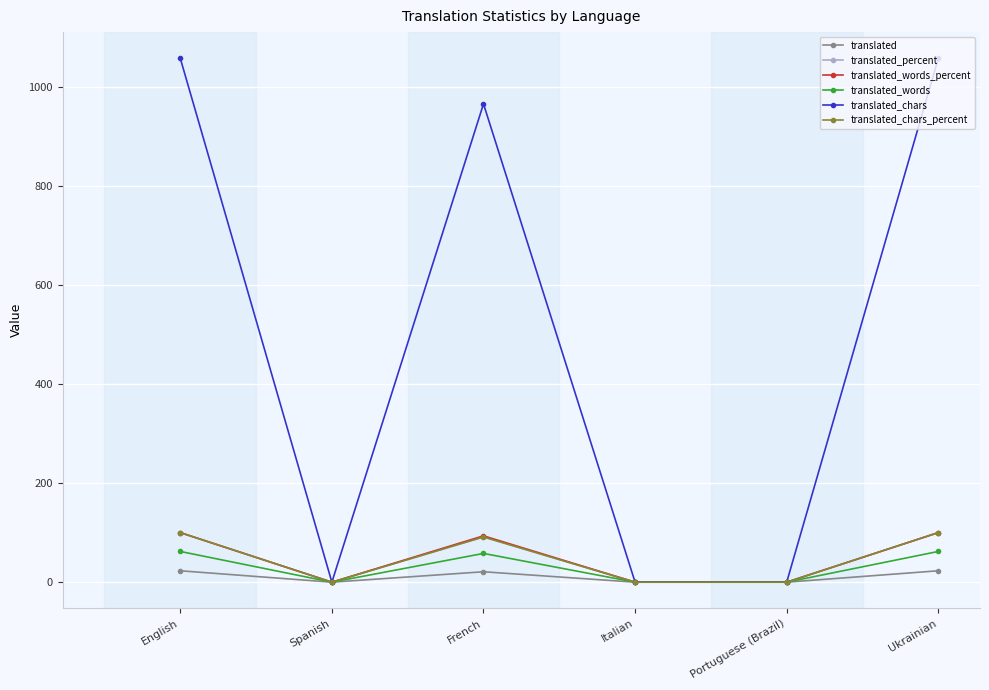

At how many categories does at least one series exceed 433?

3